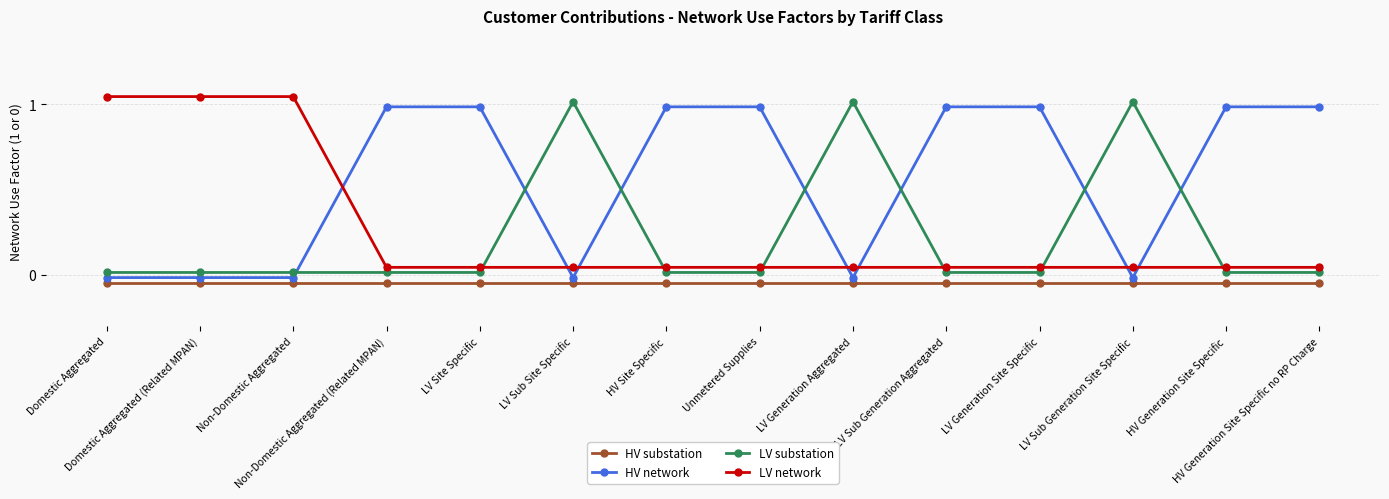

Does the chart have visible grid lines?

Yes